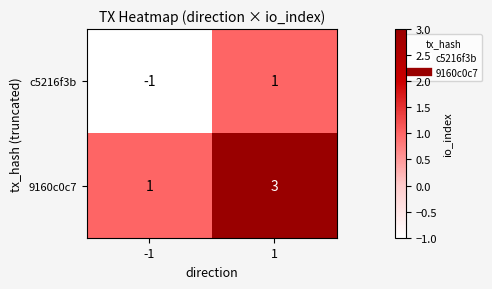

Which series has the largest total across all categories?

9160c0c7